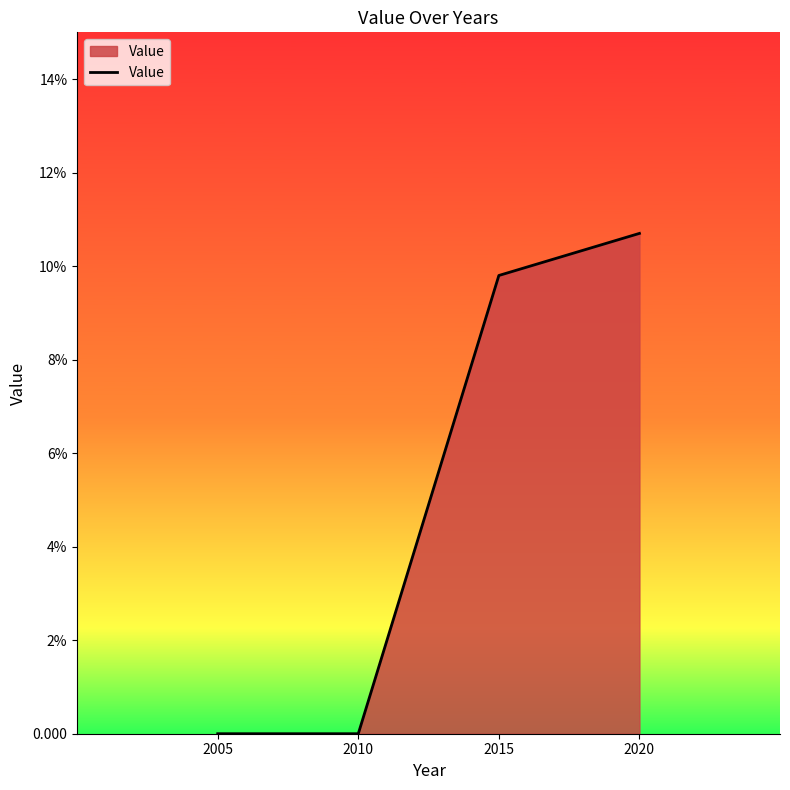

Is this an area chart (filled region under the line)?

Yes